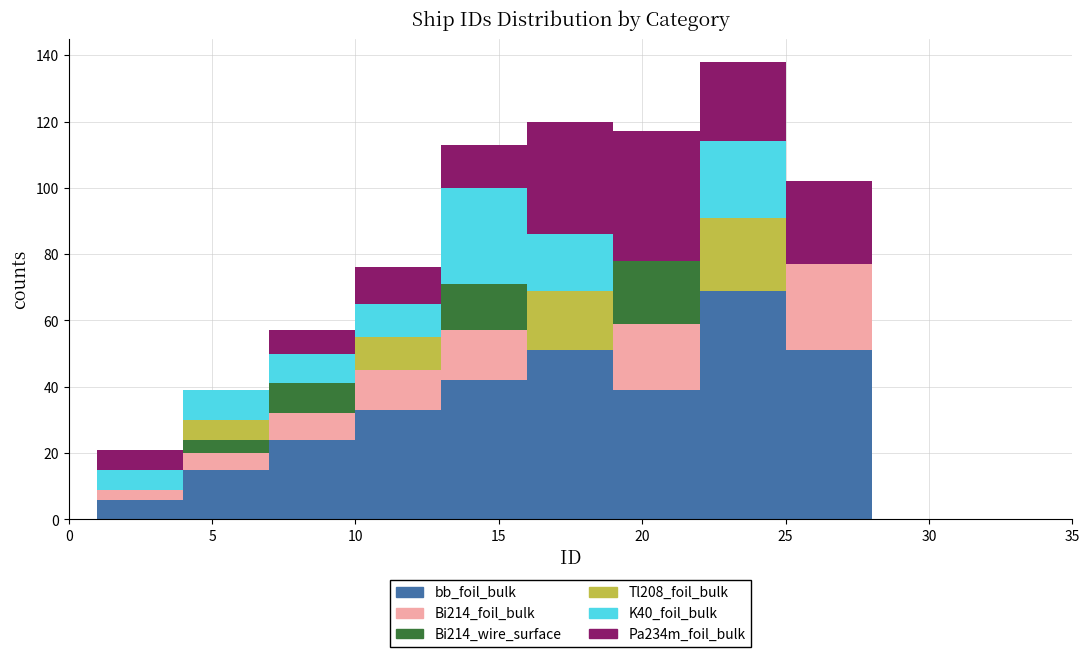

What is the total height of the stacked bar covering 25 to 28 on the x-axis? The values are not printed on the chart, so give them approximately, as read against the axis.

102